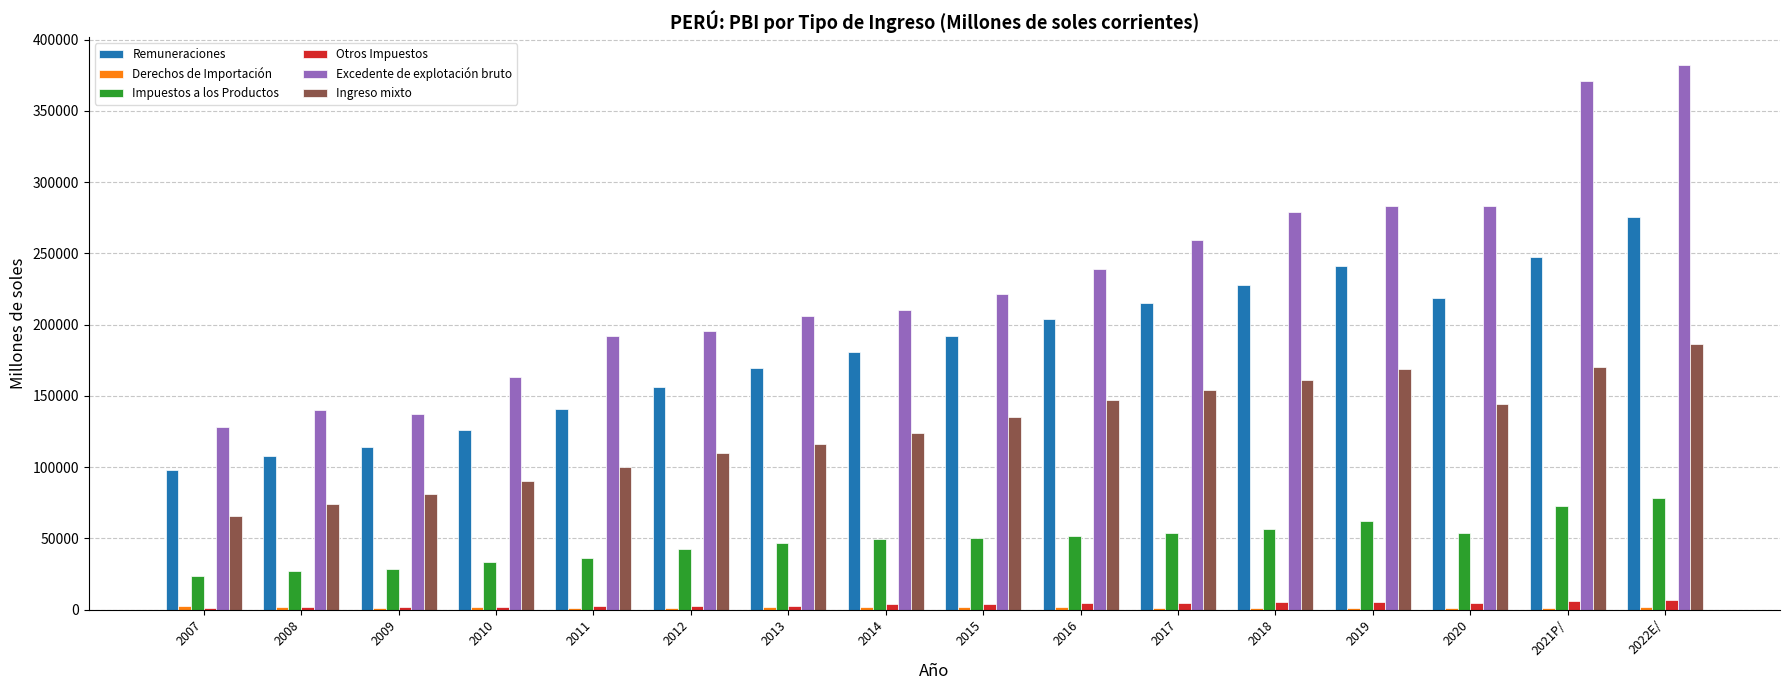

What is the greatest value displayed?

382376